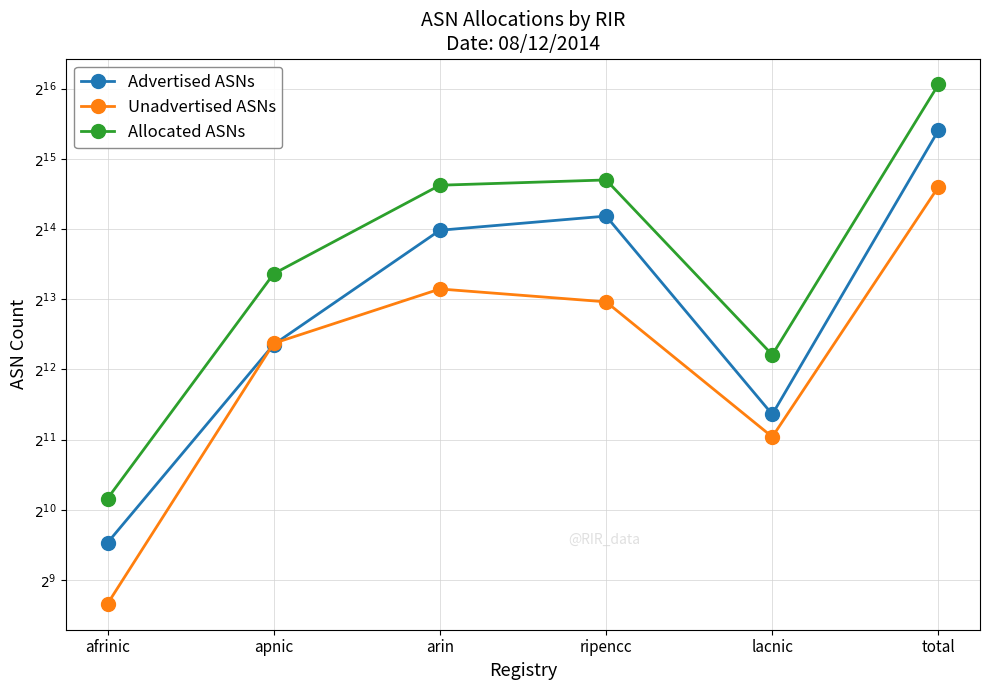

What is the sum of the Unadvertised ASNs values at apnic and lacnic?

7403